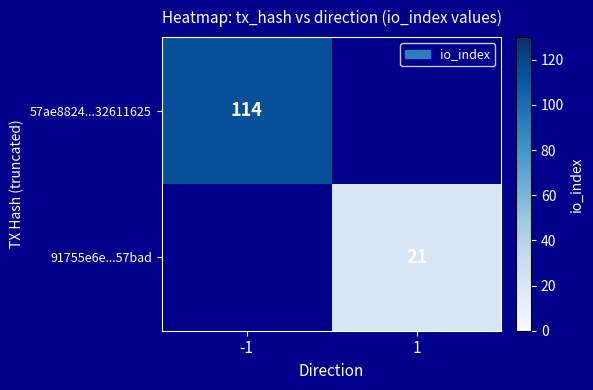

Is the value of 91755e6e...57bad at 1 greater than the value of 57ae8824...32611625 at -1?

No